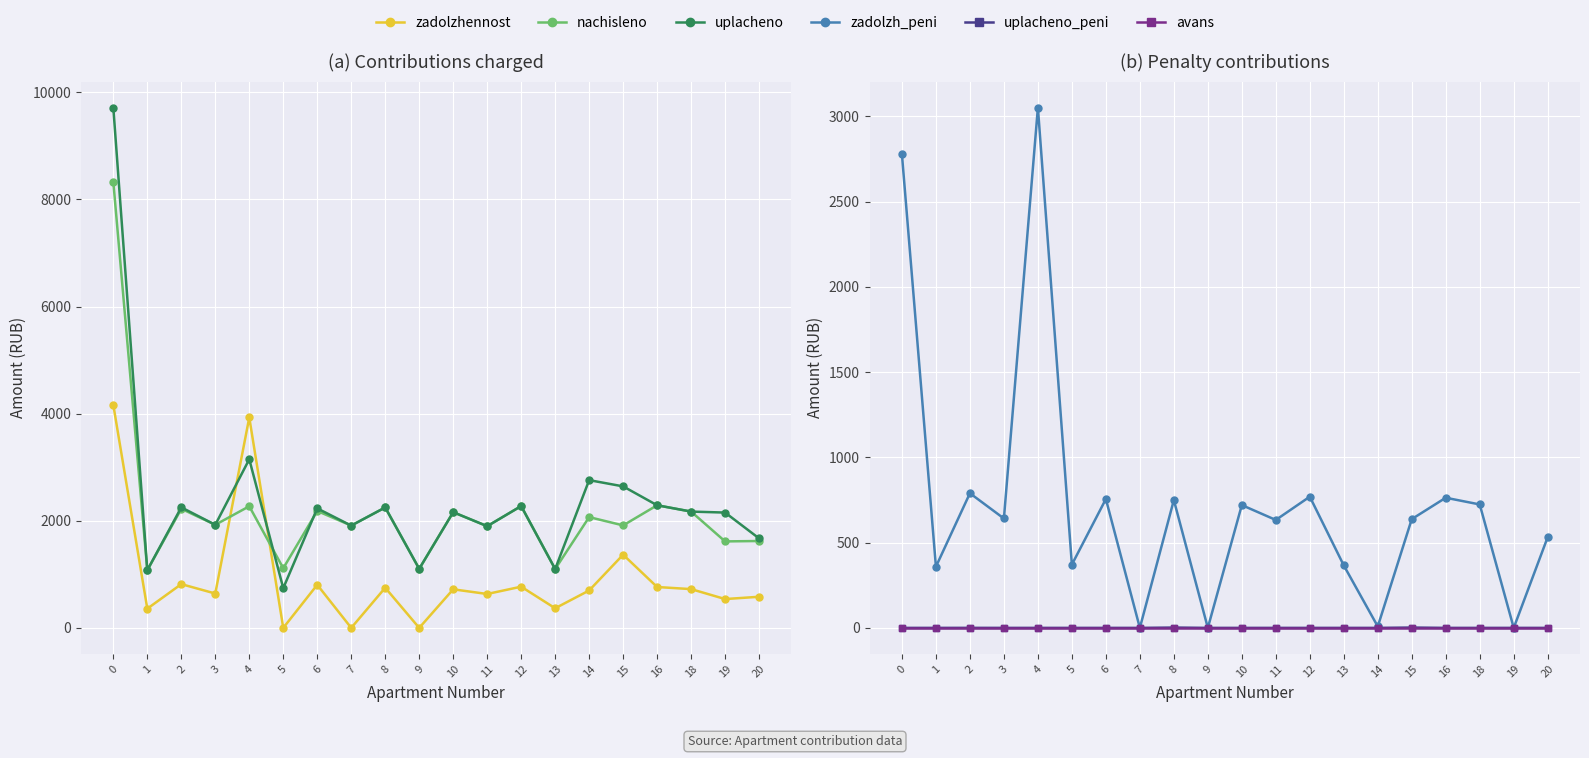

The uplacheno_peni series shows 1.2 at 19. True or false?

False